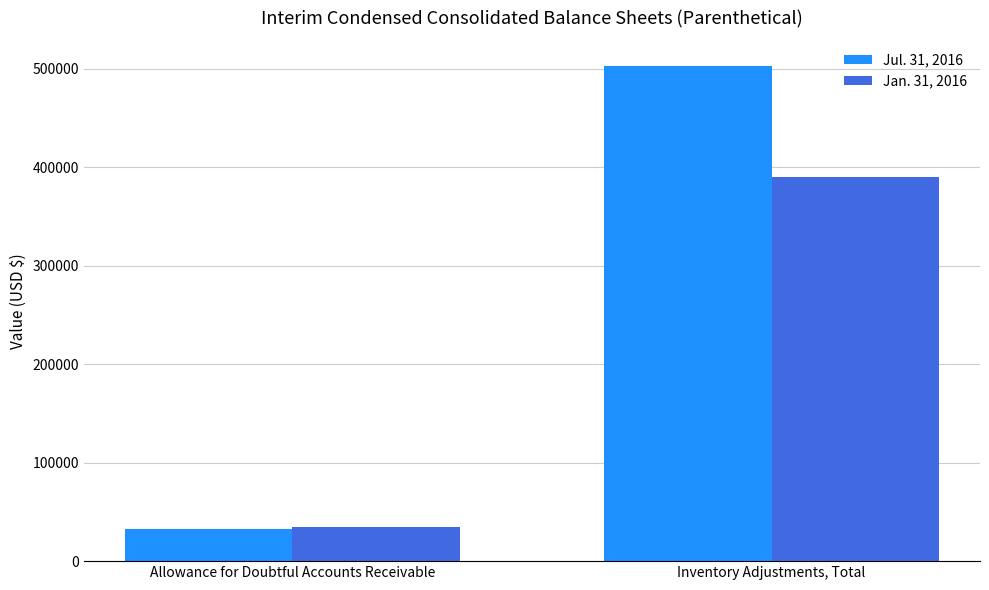

What is the spread (max minus min) of values at Allowance for Doubtful Accounts Receivable?

2071